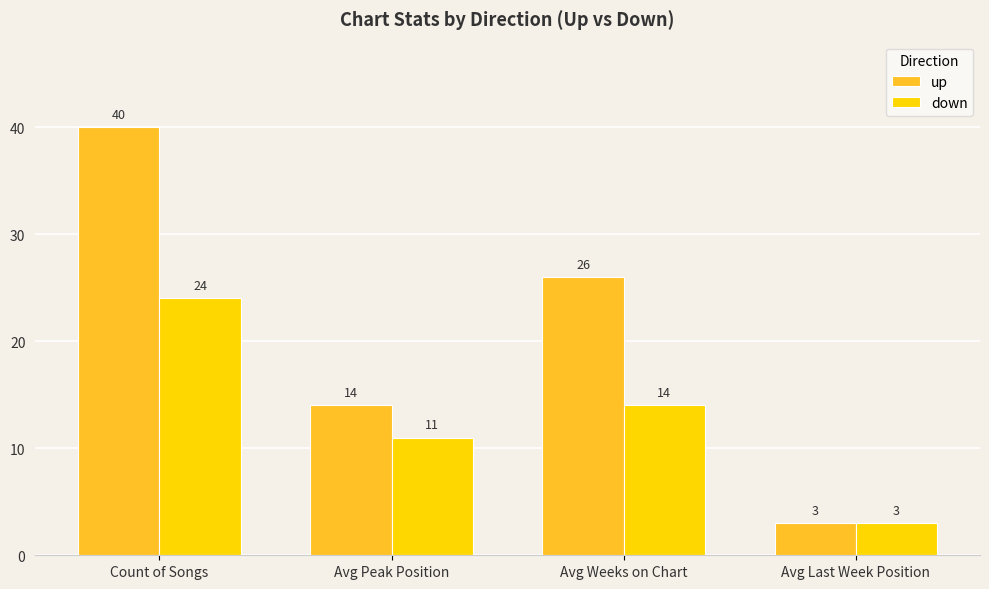

Which series has the largest total across all categories?

up